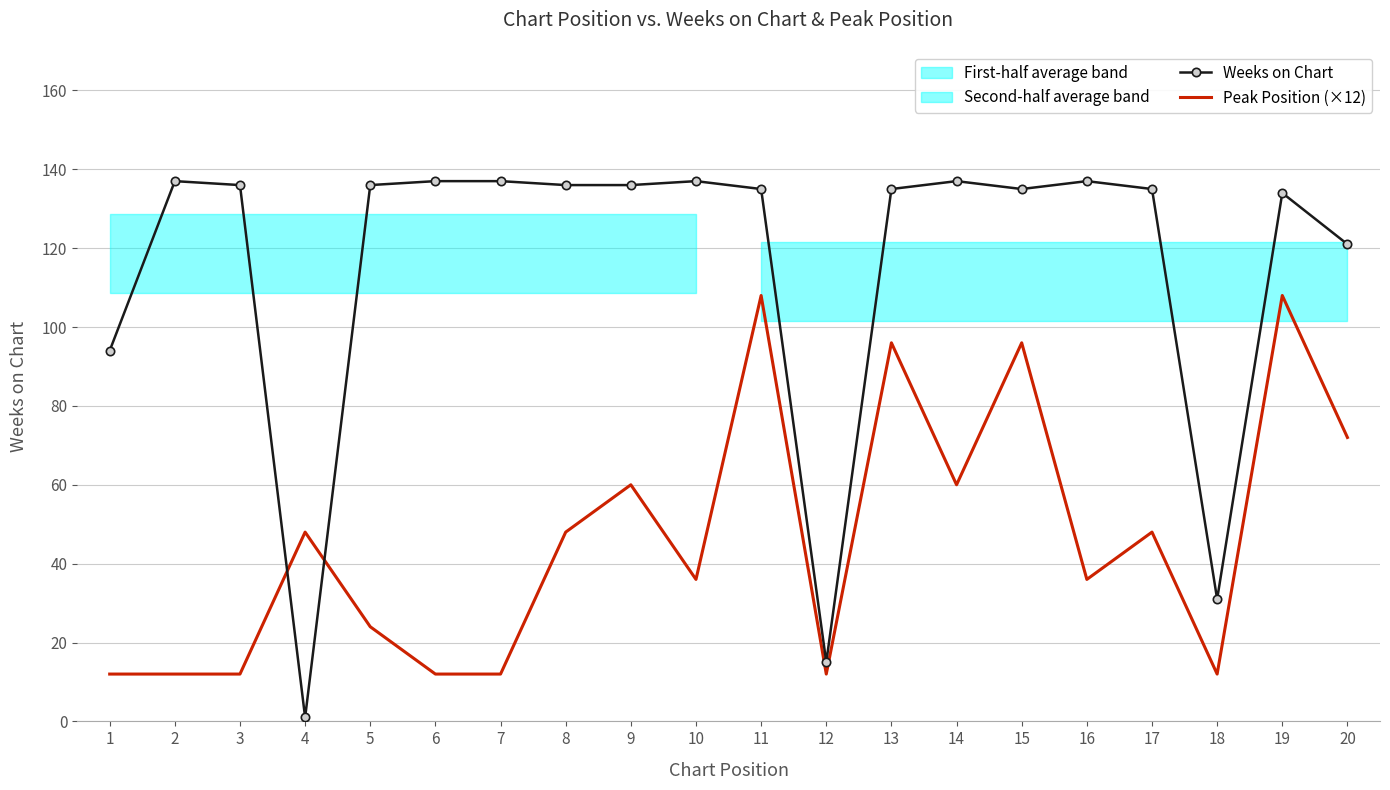

Where do Weeks on Chart and Peak Position (×12) first cross each other?

3 and 4